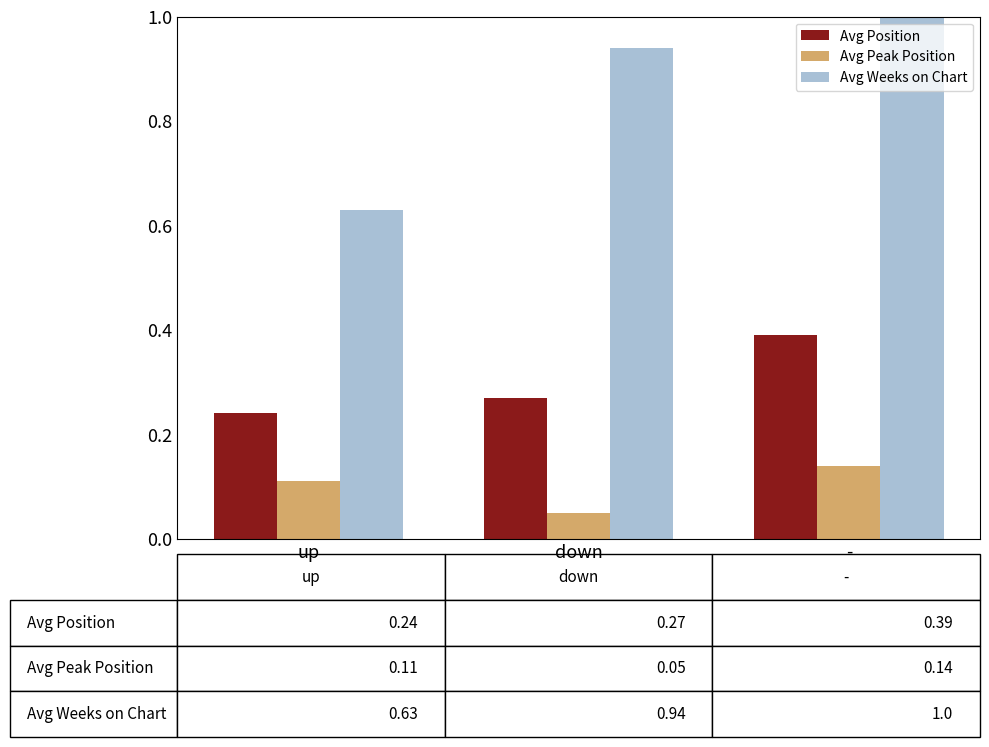

What are all the series names shown in the legend?

Avg Position, Avg Peak Position, Avg Weeks on Chart